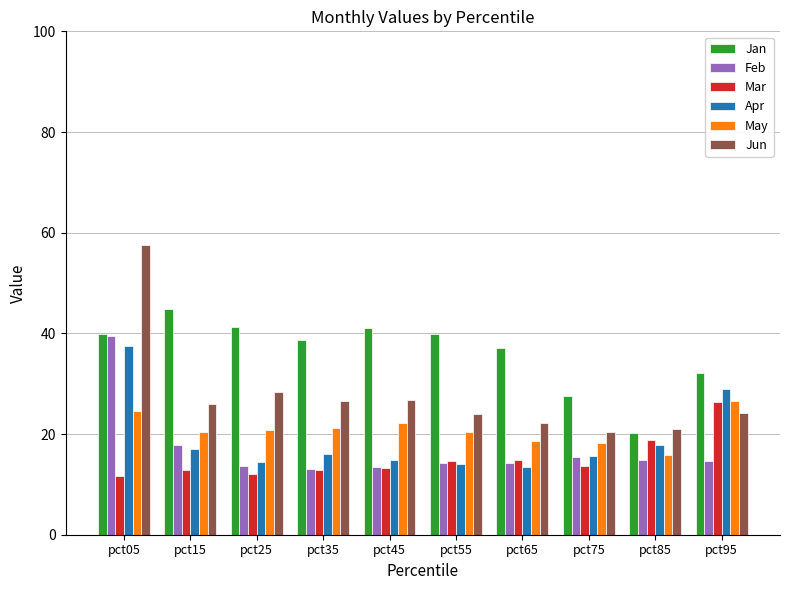

Are the bars horizontal?

No